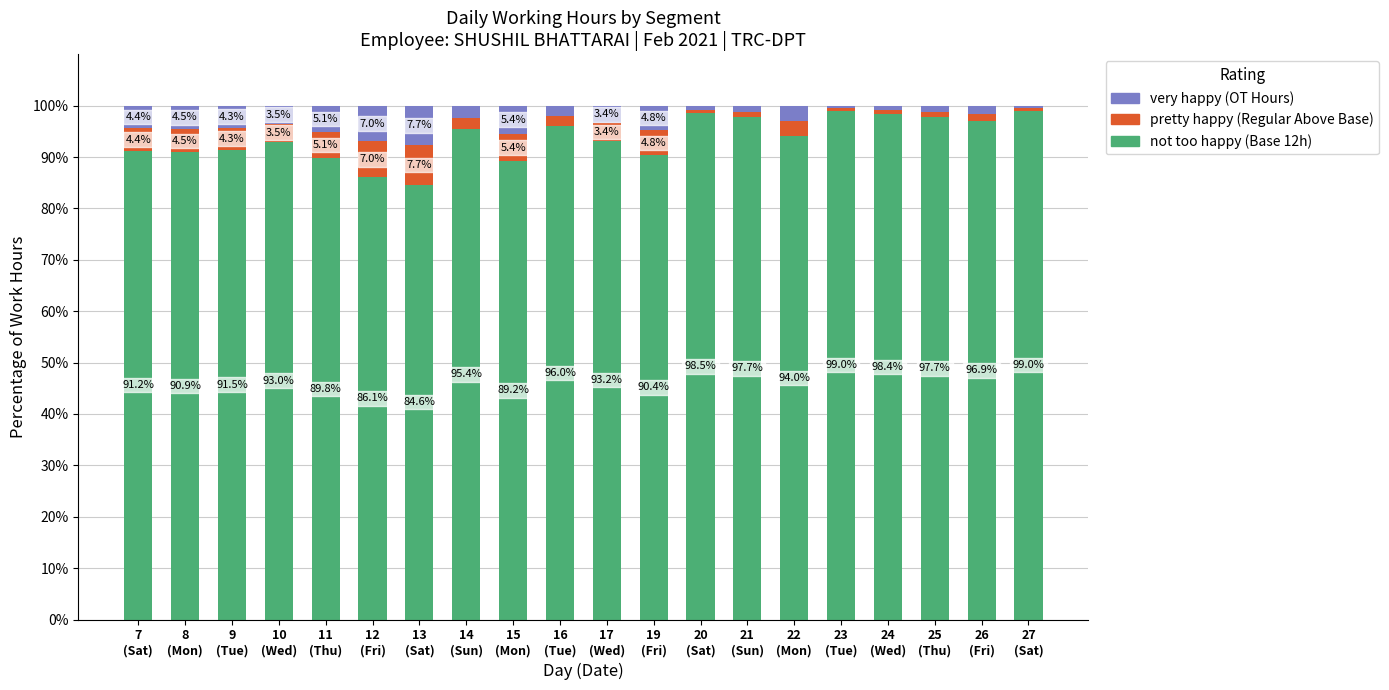

Reading left to right, list the values for the not too happy series.

91.2	90.9	91.5	93.0	89.8	86.1	84.6	95.4	89.2	96.0	93.2	90.4	98.5	97.7	94.0	99.0	98.4	97.7	96.9	99.0